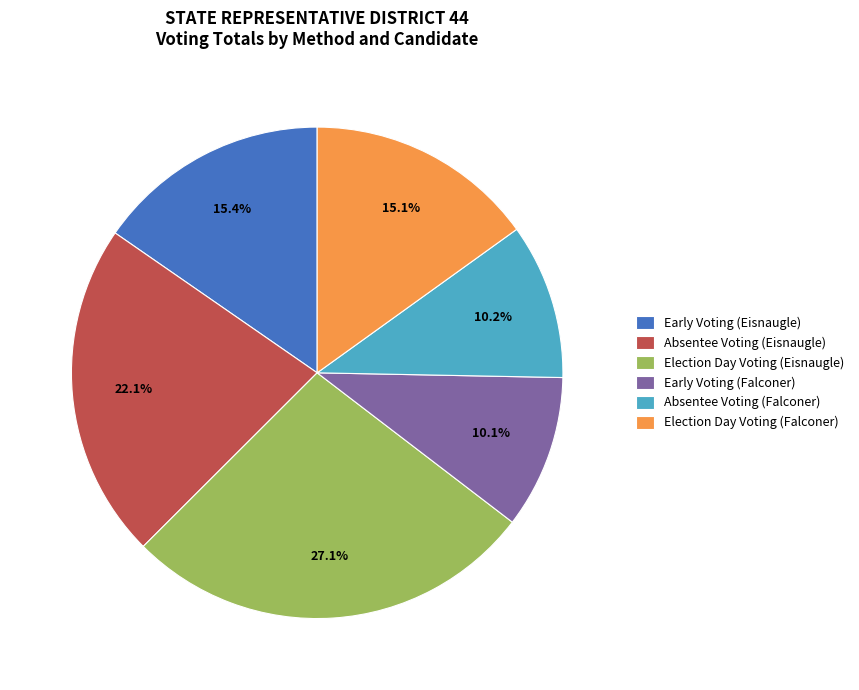

To the nearest percent, what is the difference between the Election Day Voting (Eisnaugle) and Election Day Voting (Falconer) slice percentages?

12%